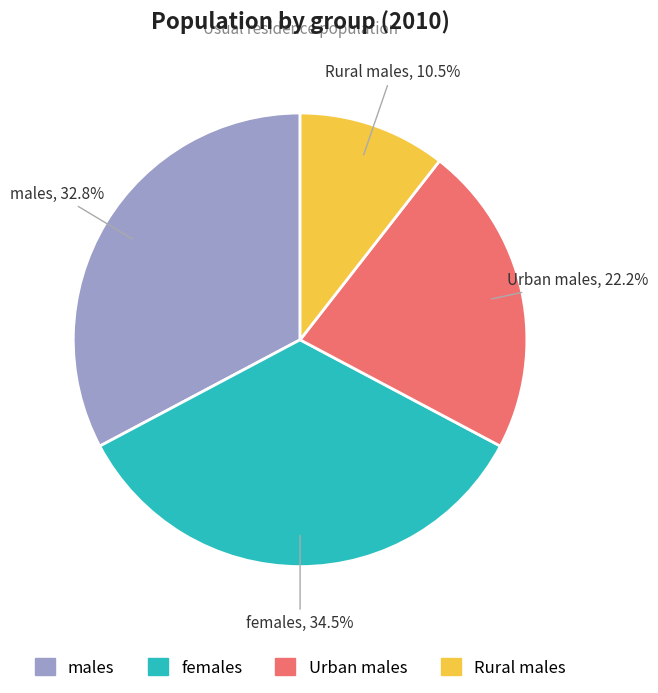

To the nearest percent, what is the difference between the Urban males and females slice percentages?

12%